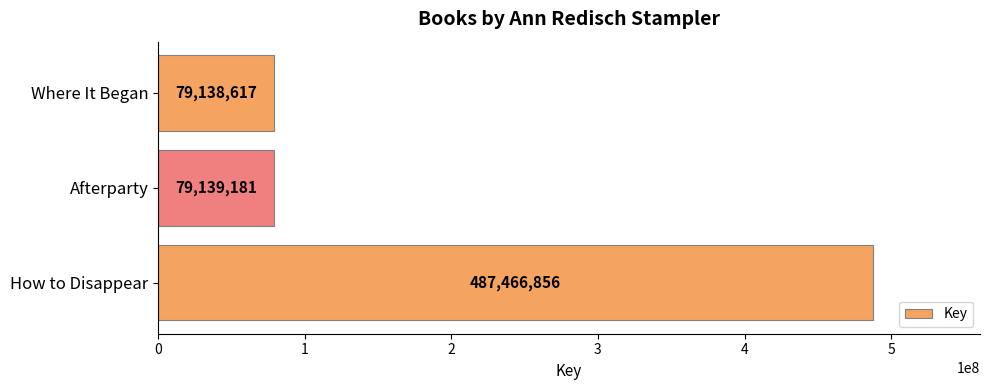

What is the minimum value shown in the chart?

79138617